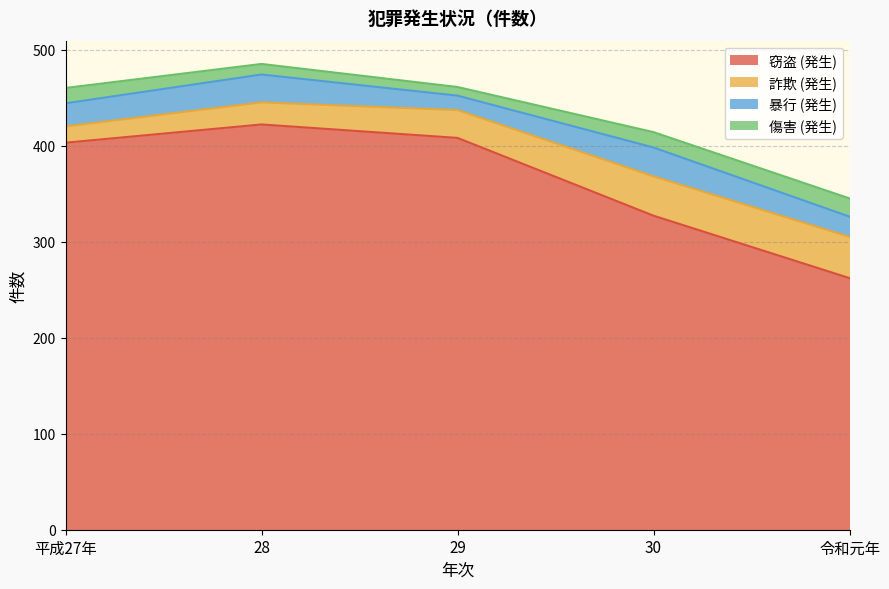

Is it true that 暴行 (発生) equals 29 at 28?

True